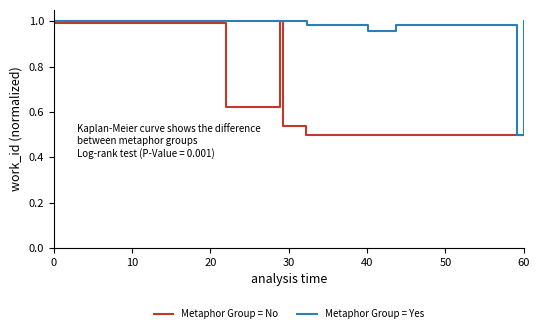

Which series has the widest spread of values?

Metaphor Group = No